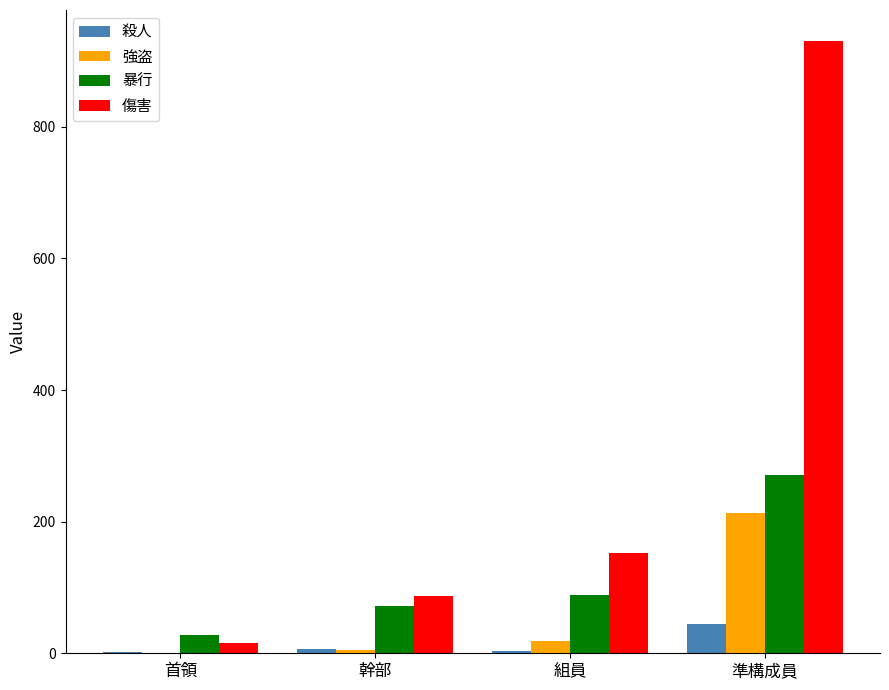

What are all the series names shown in the legend?

殺人, 強盗, 暴行, 傷害